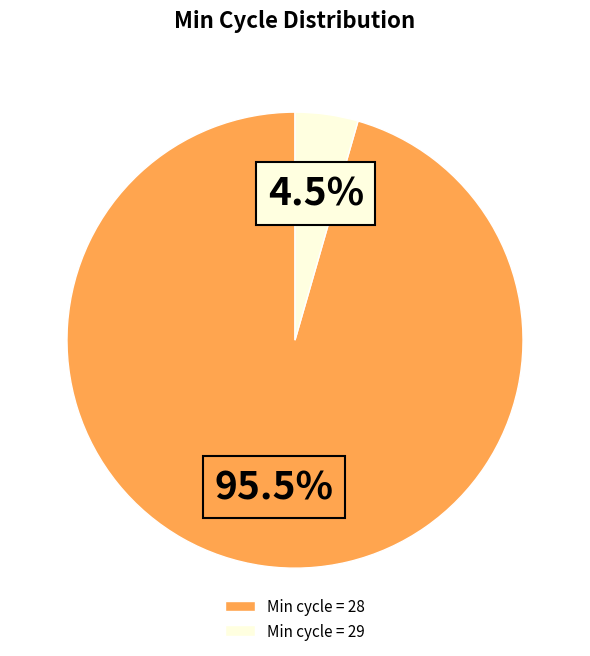

Between Min cycle = 29 and Min cycle = 28, which is larger?

Min cycle = 28